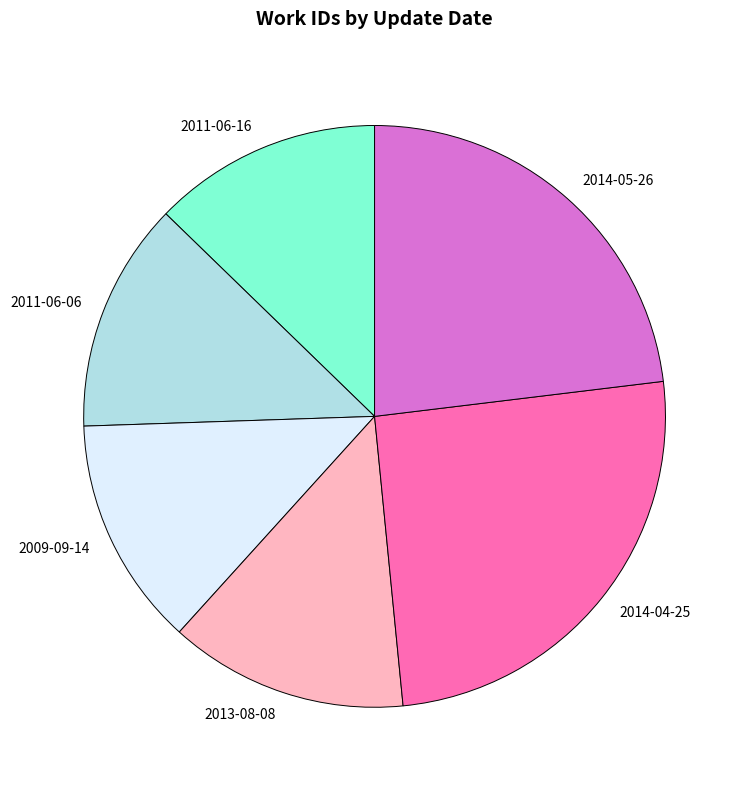

What is the ratio of the value at 2013-08-08 to the value at 2014-04-25?

0.5